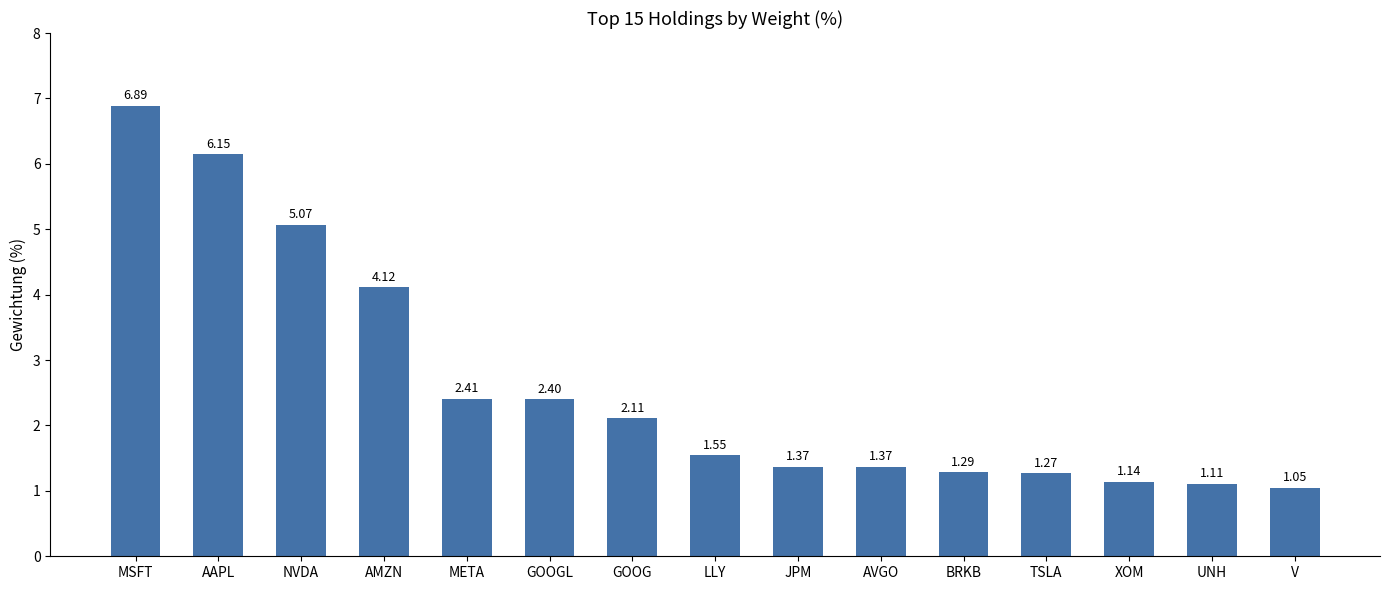

What is the label of the 15th bar from the left?

V